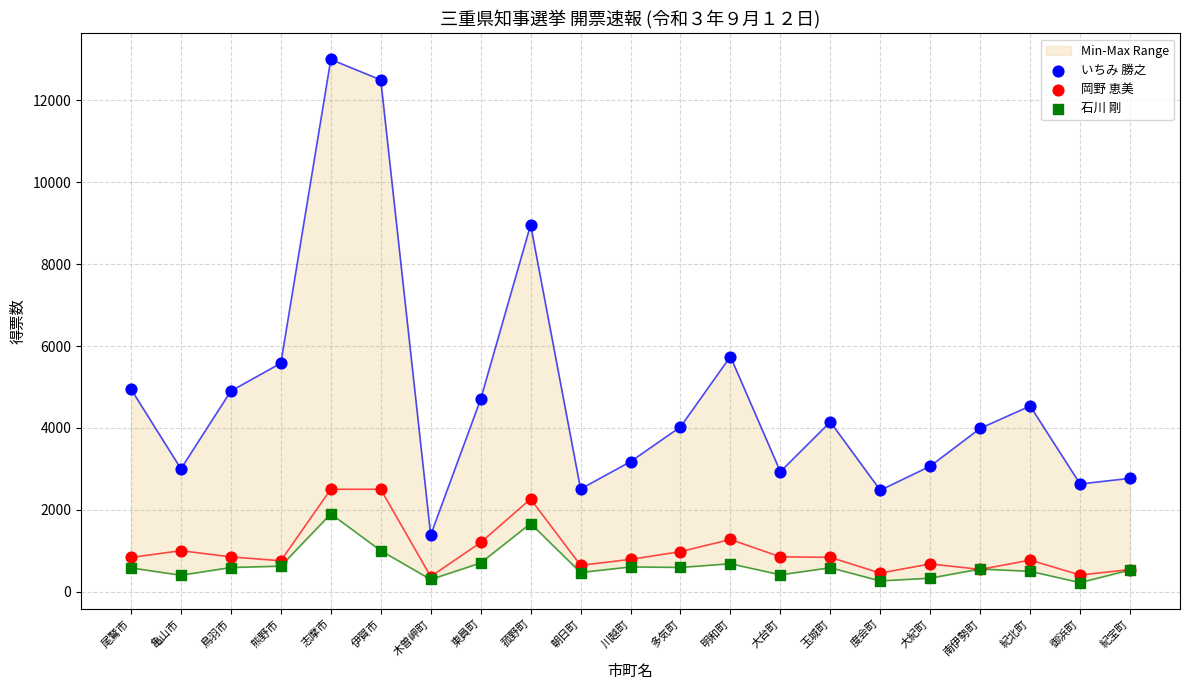

Which series reaches the maximum Y coordinate?

いちみ 勝之